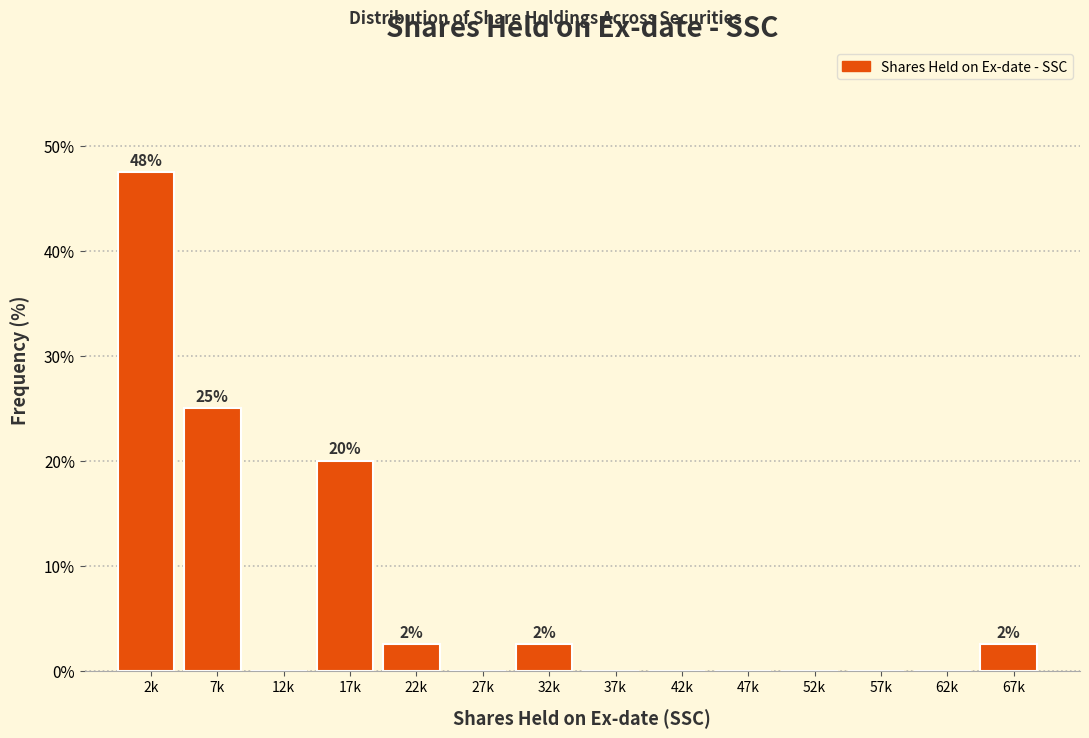

Reading right to left, extract all data points from this chart.

67k=2.5	62k=0.0	57k=0.0	52k=0.0	47k=0.0	42k=0.0	37k=0.0	32k=2.5	27k=0.0	22k=2.5	17k=20.0	12k=0.0	7k=25.0	2k=47.5